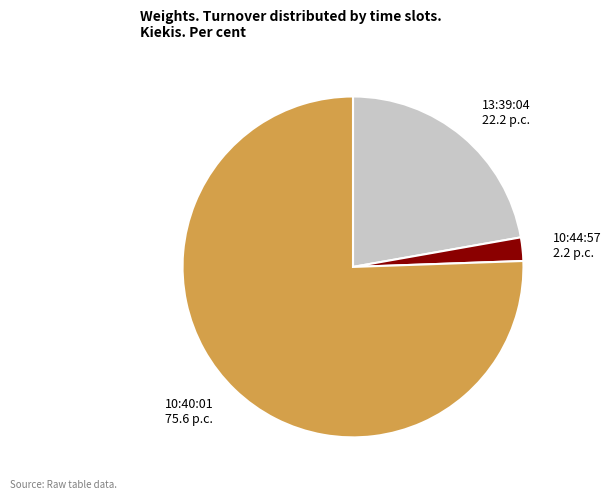

What is the largest slice in the pie chart?

10:40:01